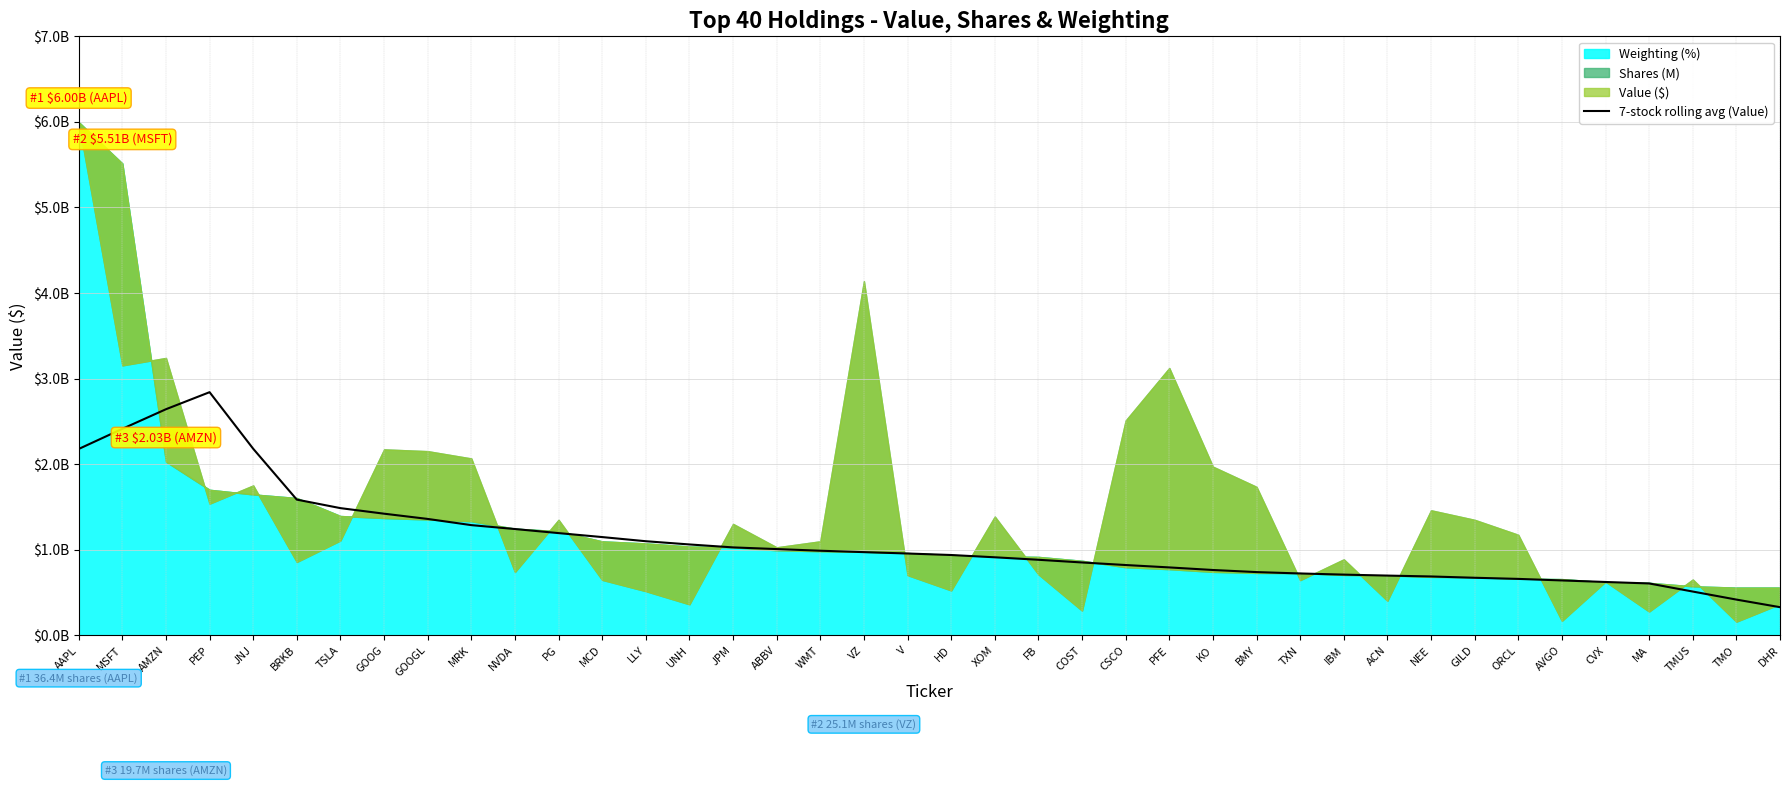

What value does the data have at UNH?

1061741303.6